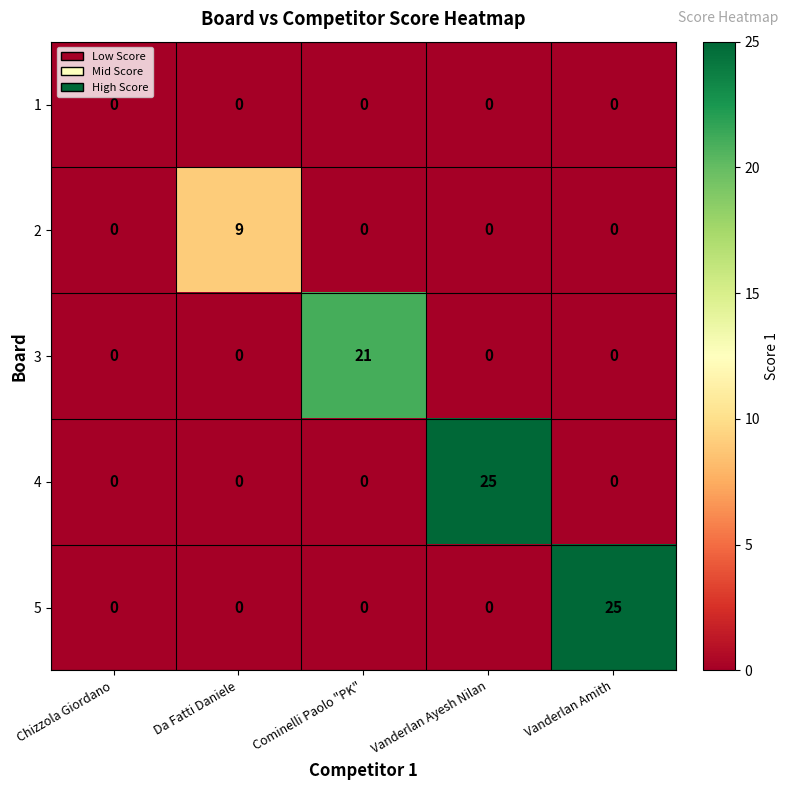

What is the difference between the maximum and minimum values in the 4 series?

25